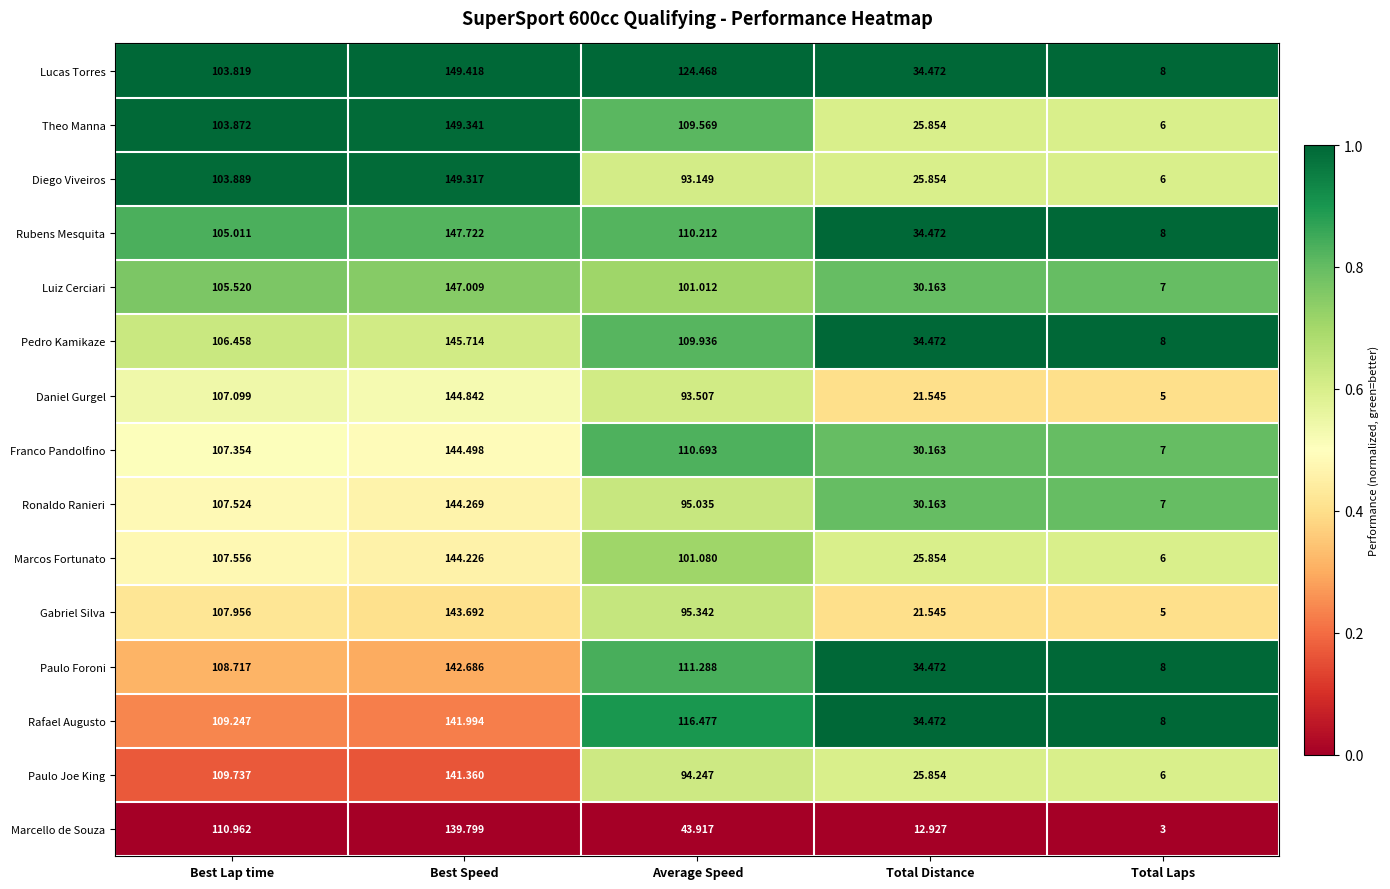

Which series changed the most between Average Speed and Total Laps?

Lucas Torres